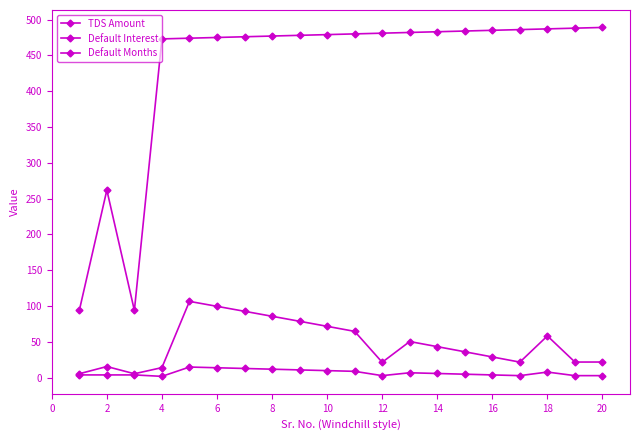

What is the maximum value shown in the chart?

489.0